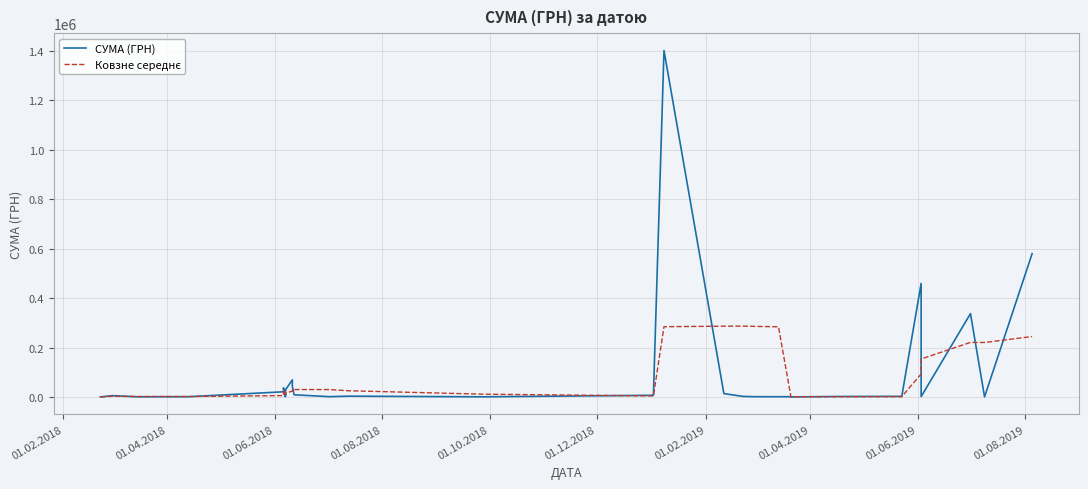

What is the greatest value displayed?

1400609.4